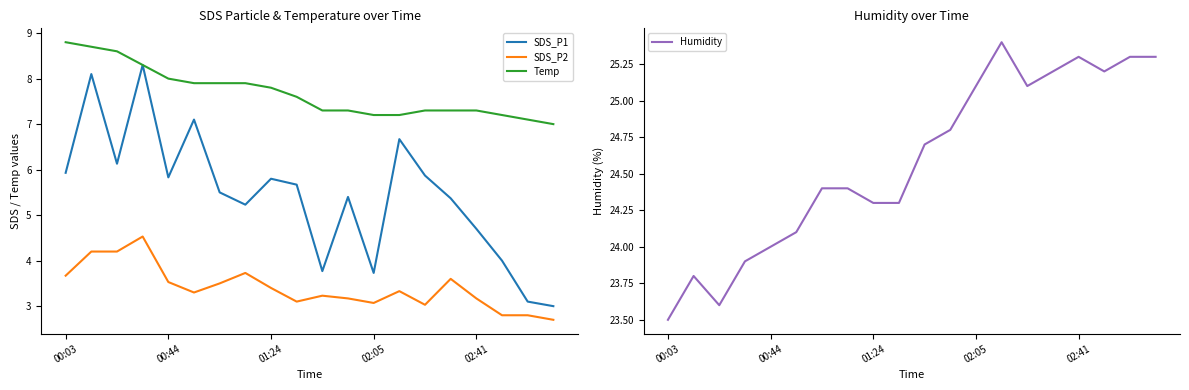

Where does the SDS_P1 series first go above 5?

00:03